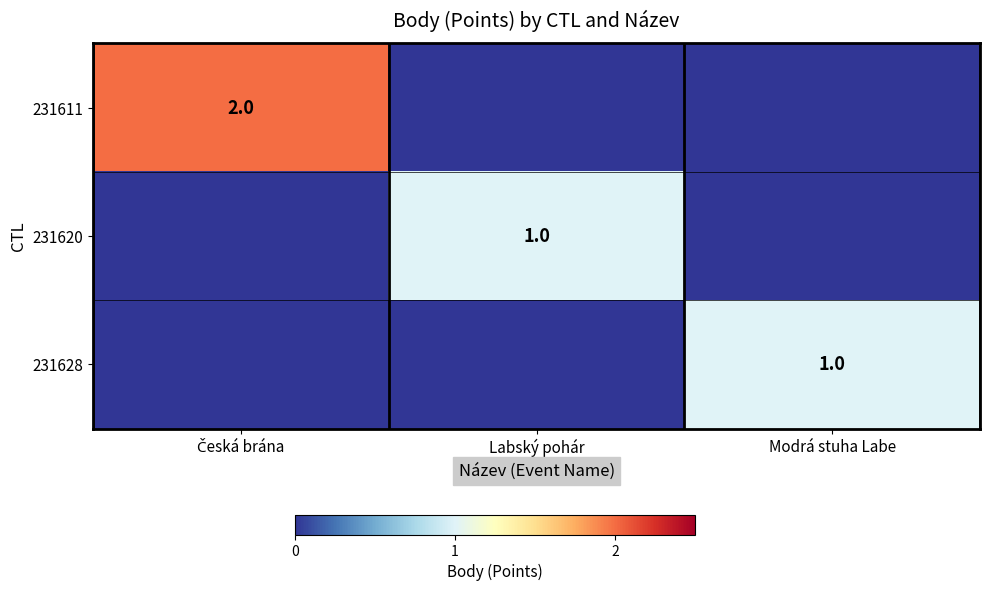

The value of 231628 at Modrá stuha Labe is 1. True or false?

True